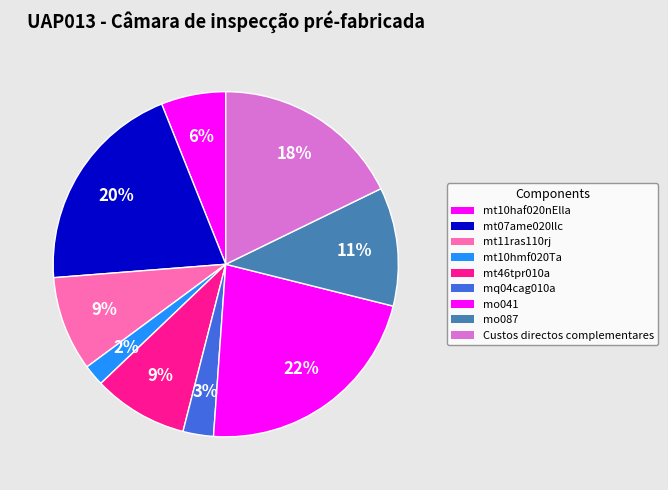

How many slices are in this pie chart?

9